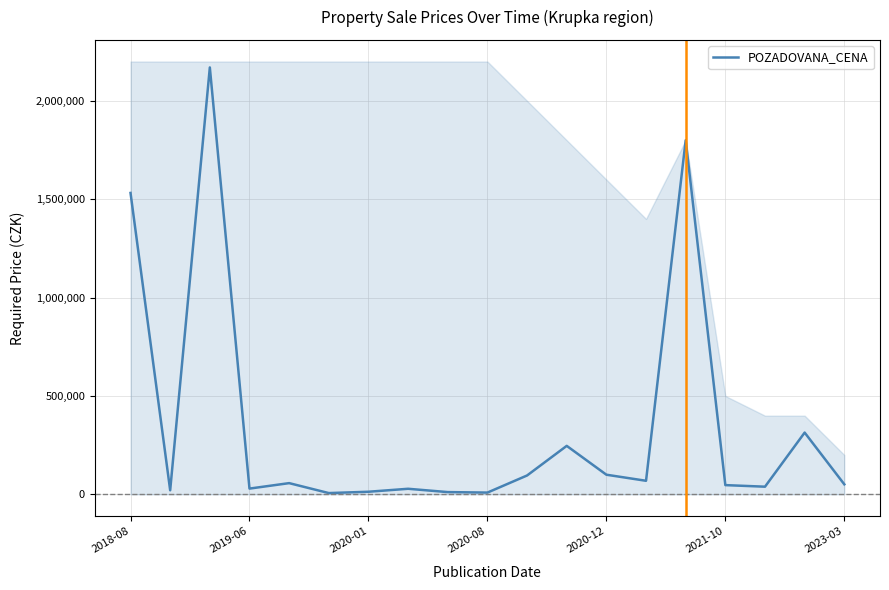

Where is the data nearest to the value 1088270?

2018-08